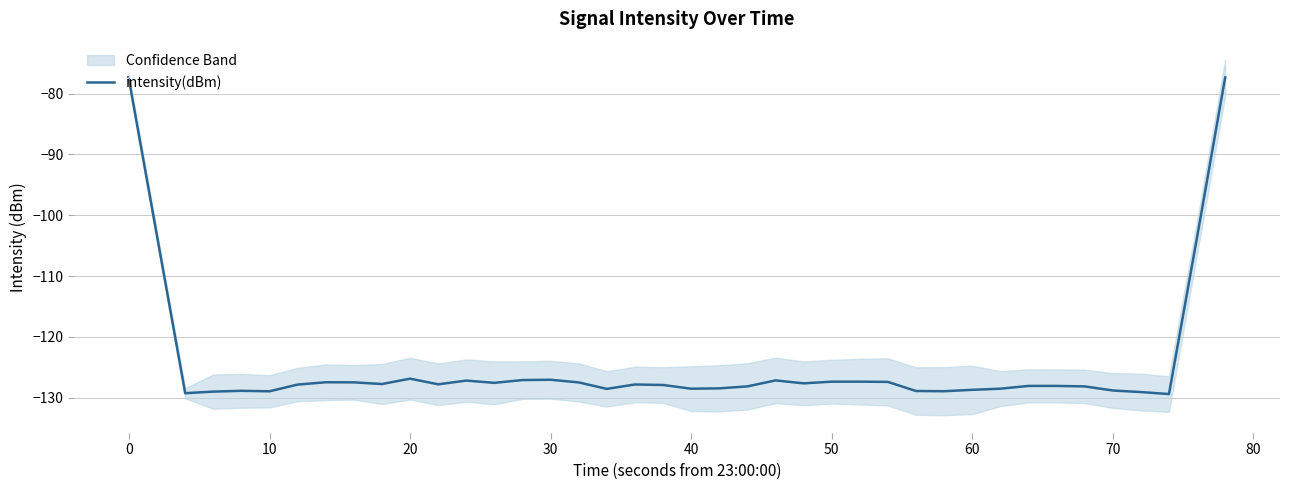

Is it true that intensity(dBm) equals -128.7 at 60?

True